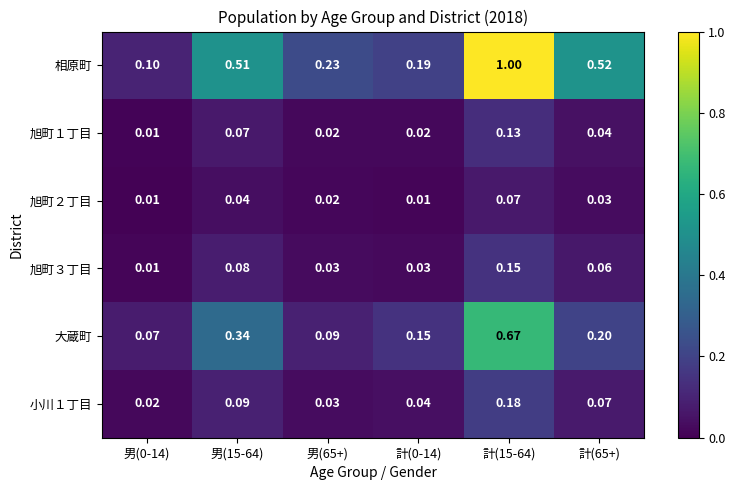

Which series changed the most between 計(15-64) and 計(65+)?

相原町